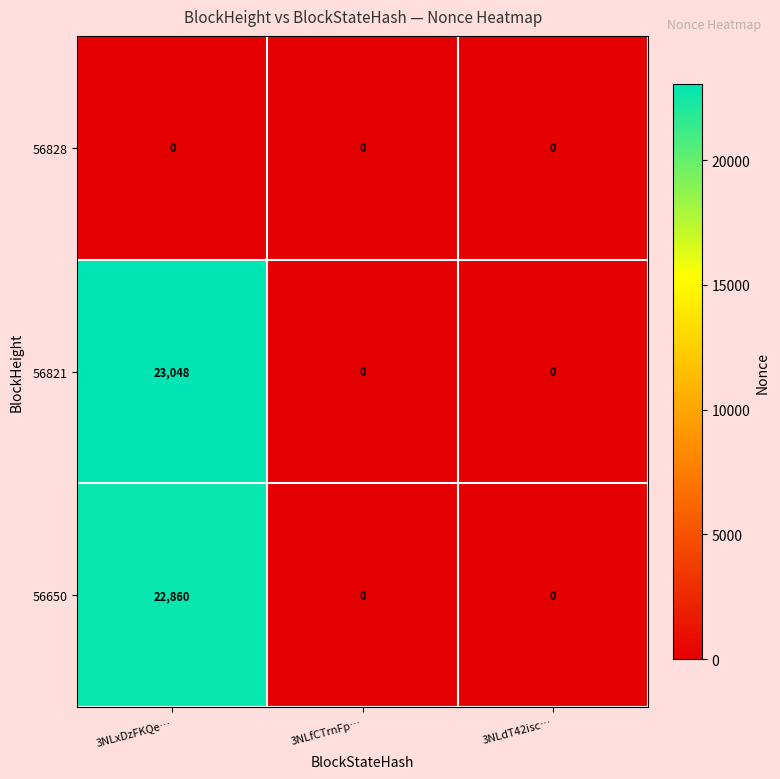

The 56821 series shows 10909 at 3NLfCTrnFp…. True or false?

False